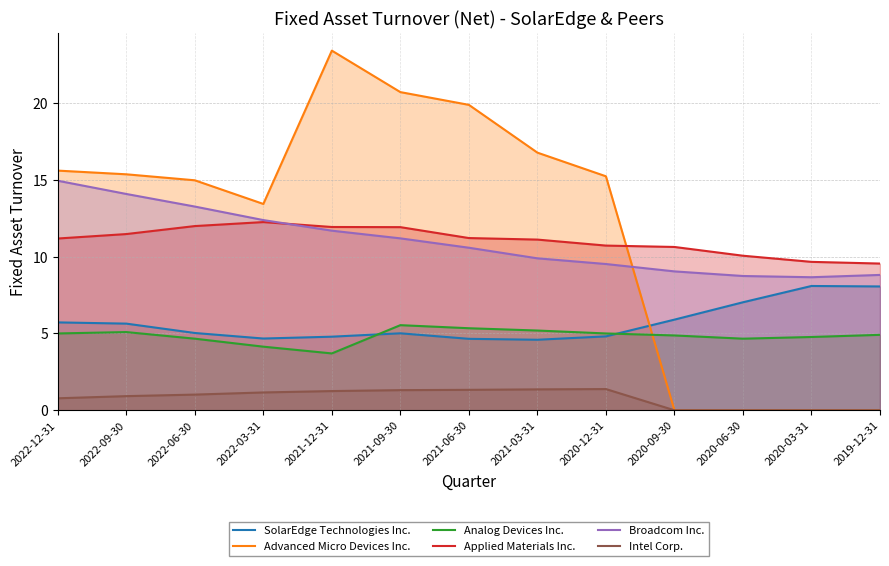

Is the value of SolarEdge Technologies Inc. at 2020-03-31 greater than the value of Applied Materials Inc. at 2020-12-31?

No